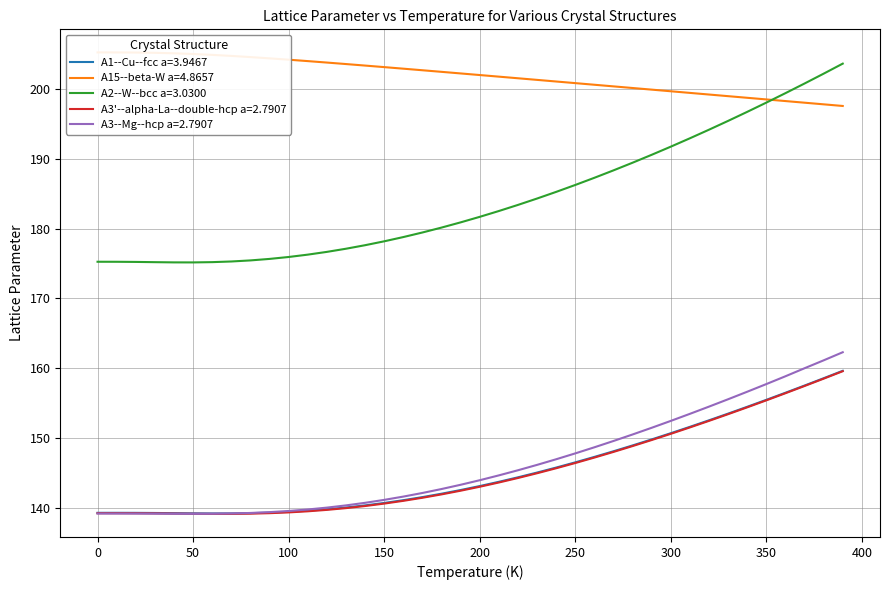

How many values in the A3--Mg--hcp a=2.7907 series exceed 143?

21